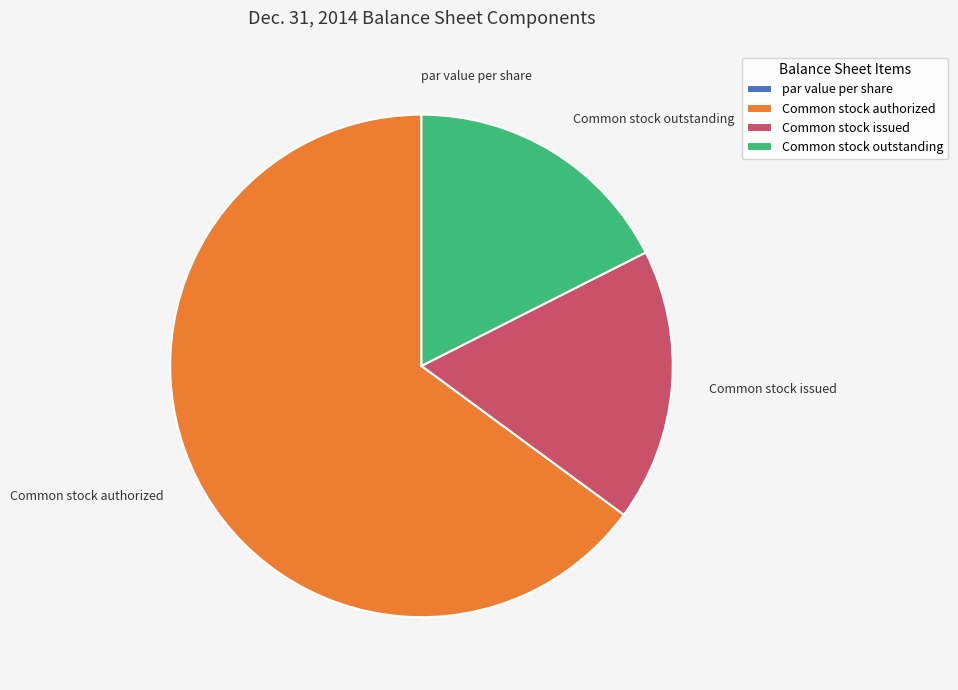

Which category has the biggest portion of the pie?

Common stock authorized